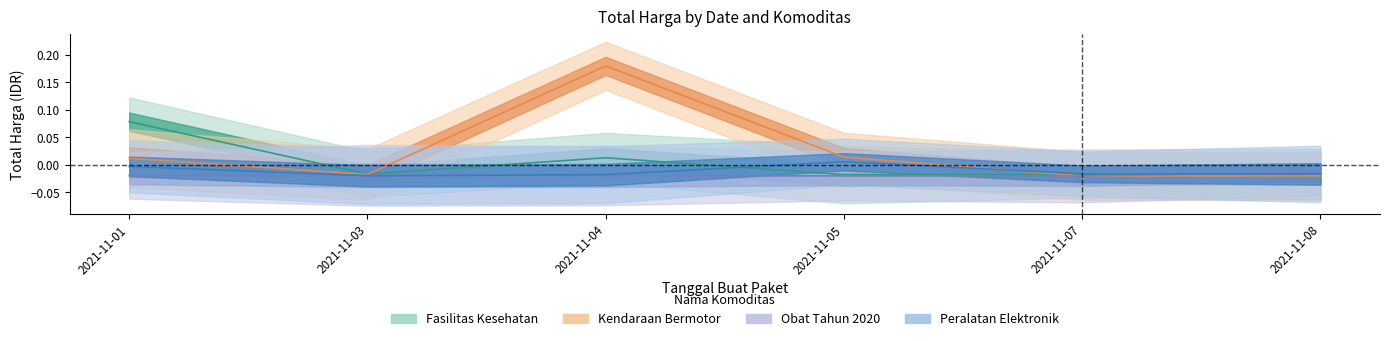

How many interior local peaks does the Obat Tahun 2020 series have?

1